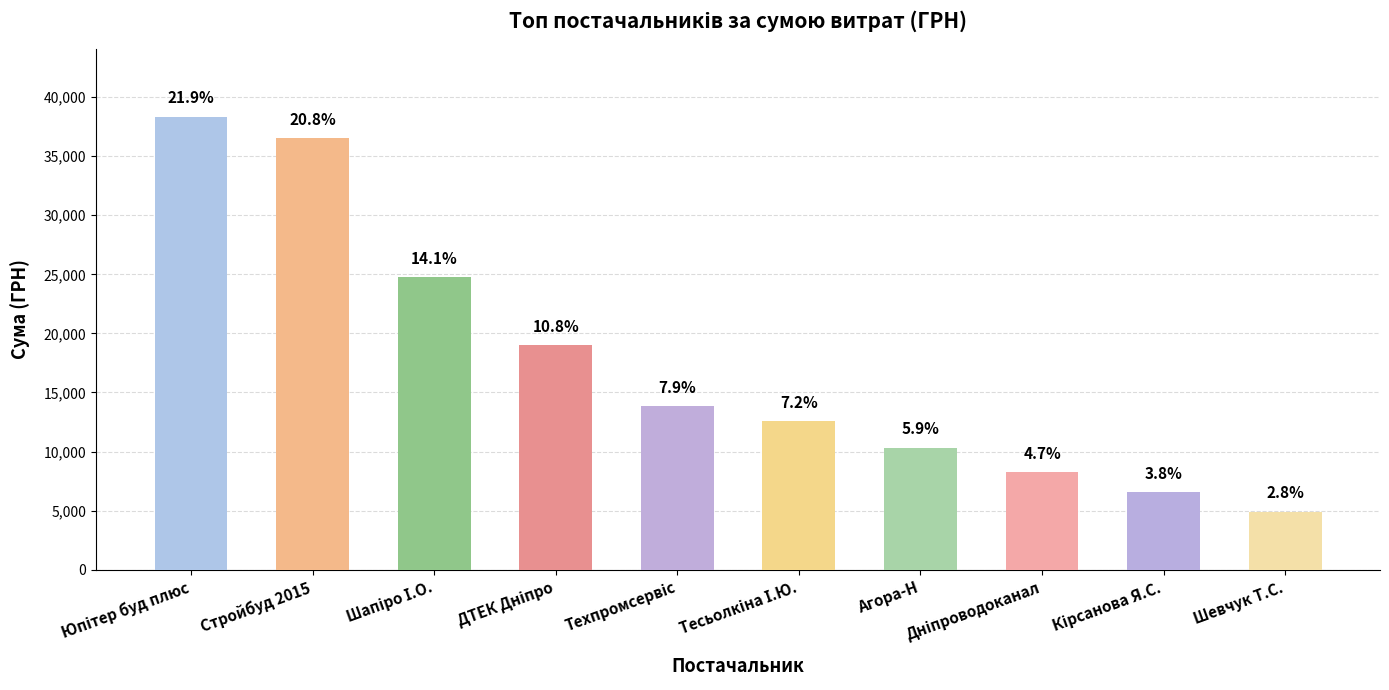

True or false: the data shows 6570.0 at Кірсанова Я.С..

True